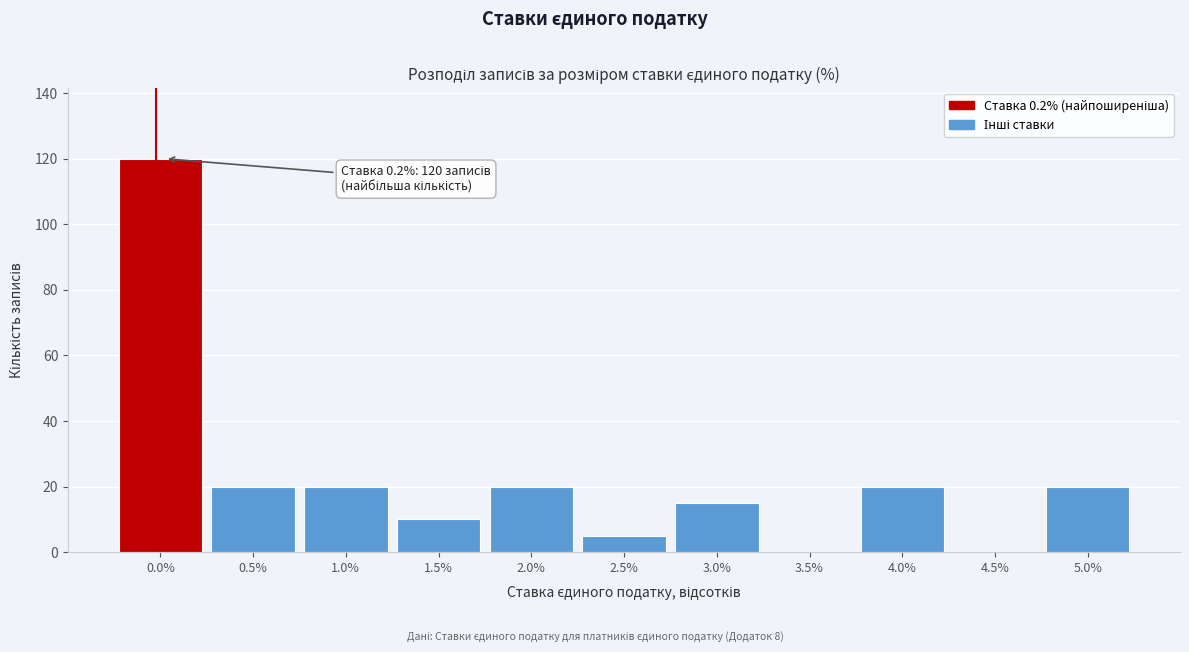

Reading left to right, transcribe all the data shown in this chart.

0.0%=120	0.5%=20	1.0%=20	1.5%=10	2.0%=20	2.5%=5	3.0%=15	3.5%=0	4.0%=20	4.5%=0	5.0%=20